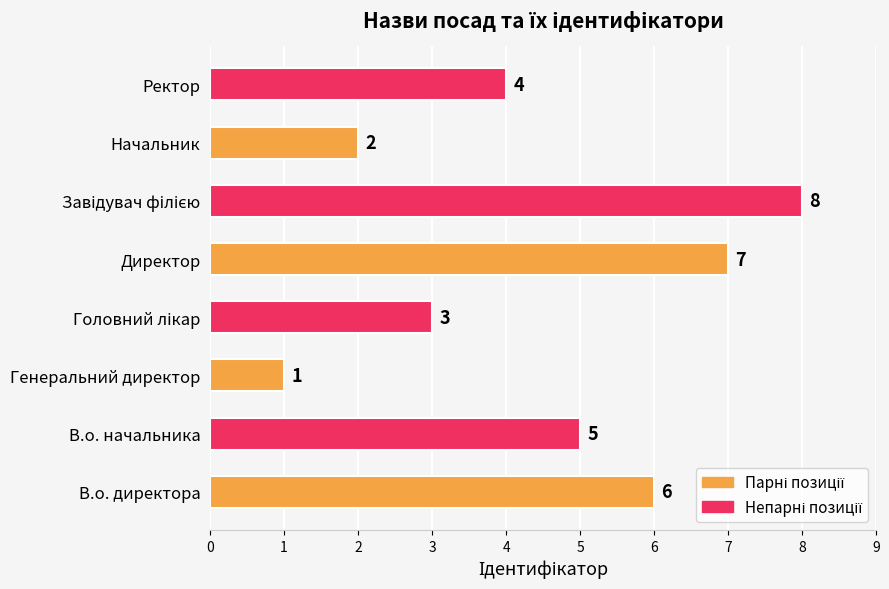

What is the maximum value shown in the chart?

8